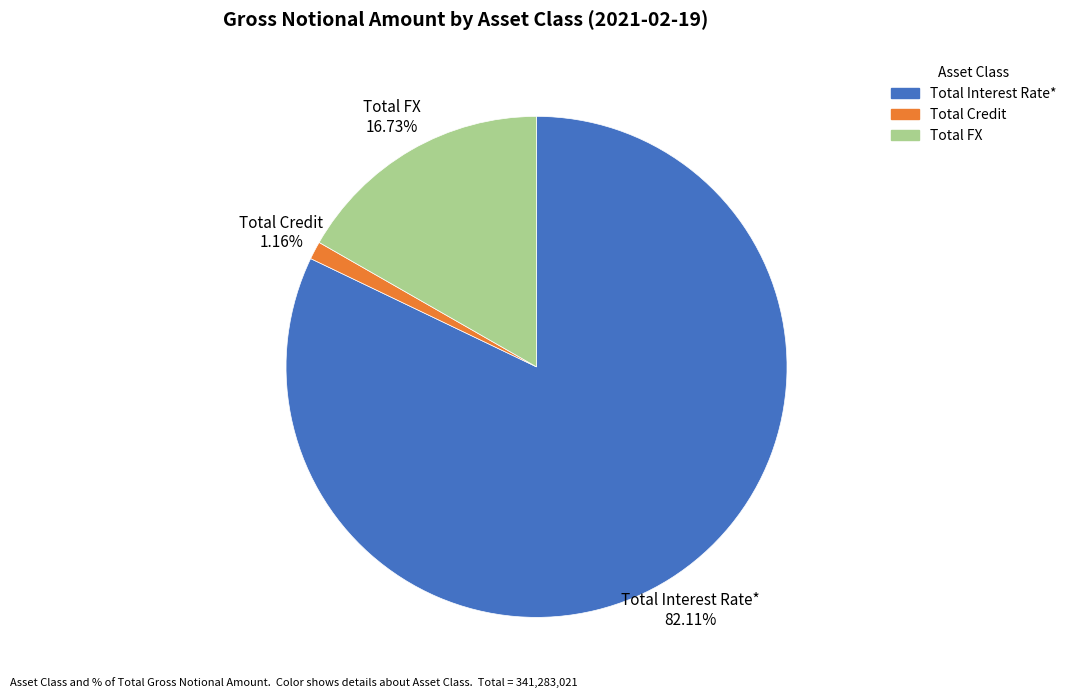

What is the ratio of the value at Total FX to the value at Total Credit?

14.4